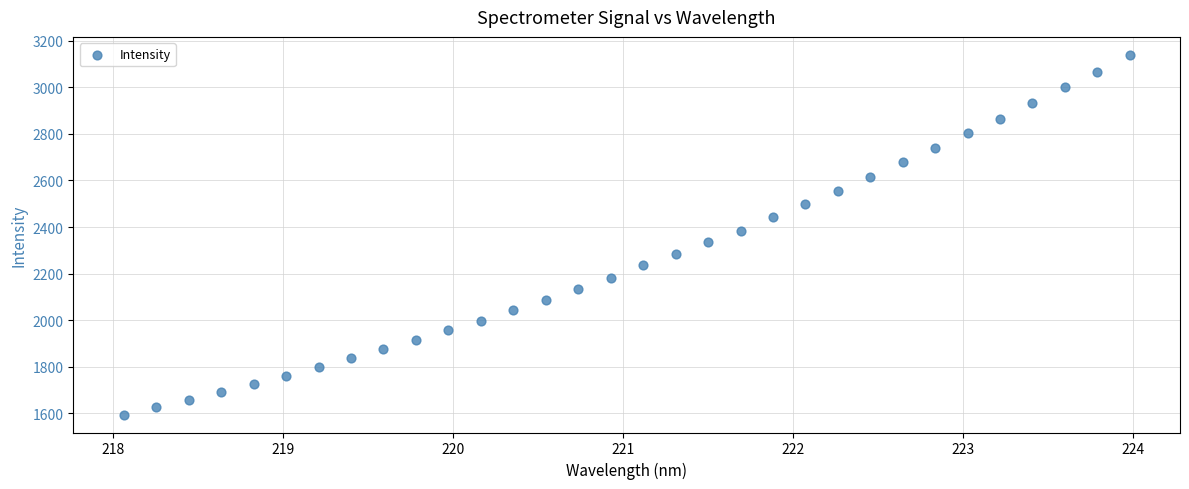

What is the range of X values (max minus min)?

5.9